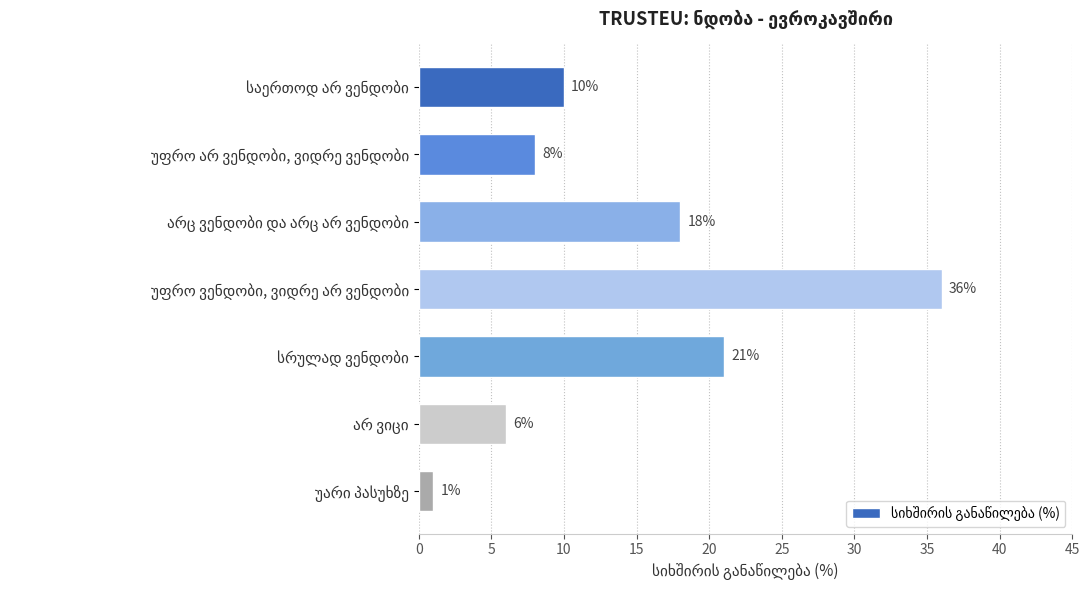

What is the average value?

14